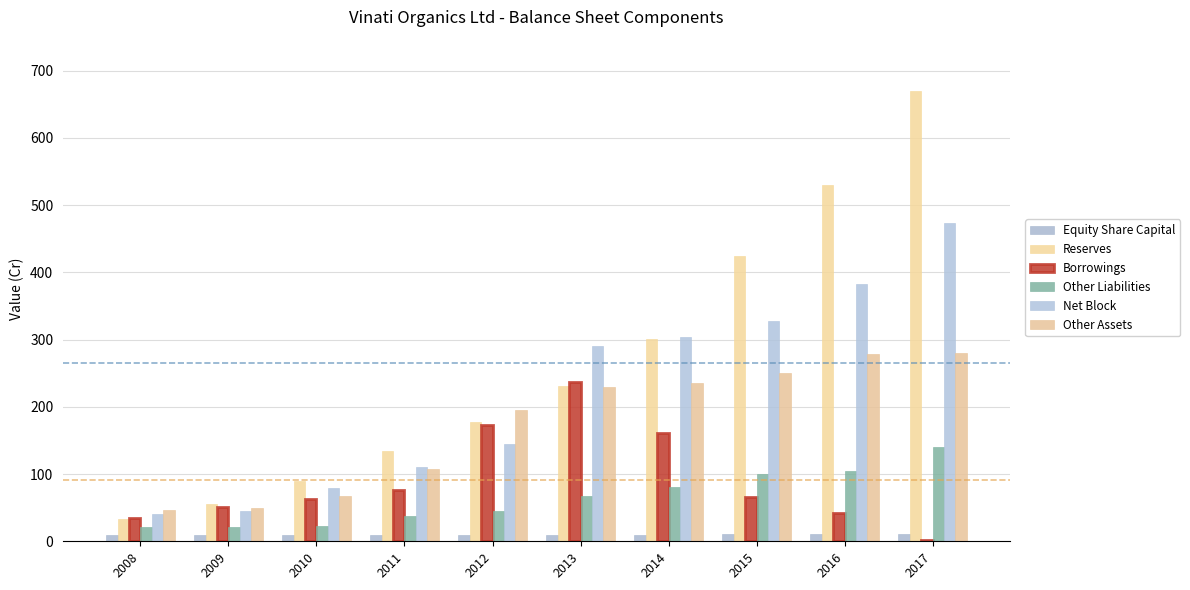

Which series has the widest spread of values?

Reserves